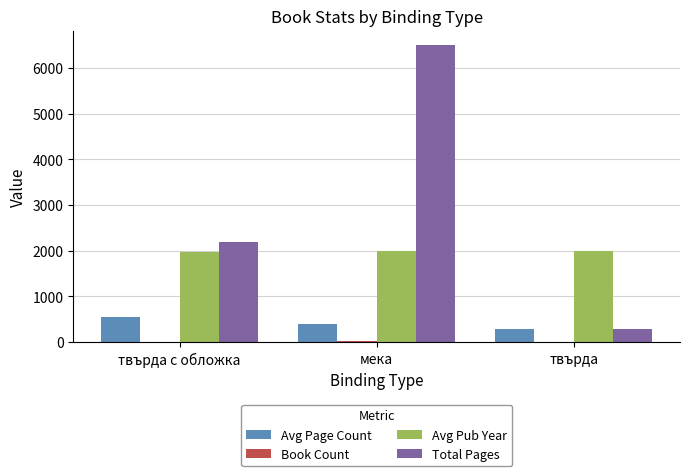

Does the chart contain stacked bars?

No